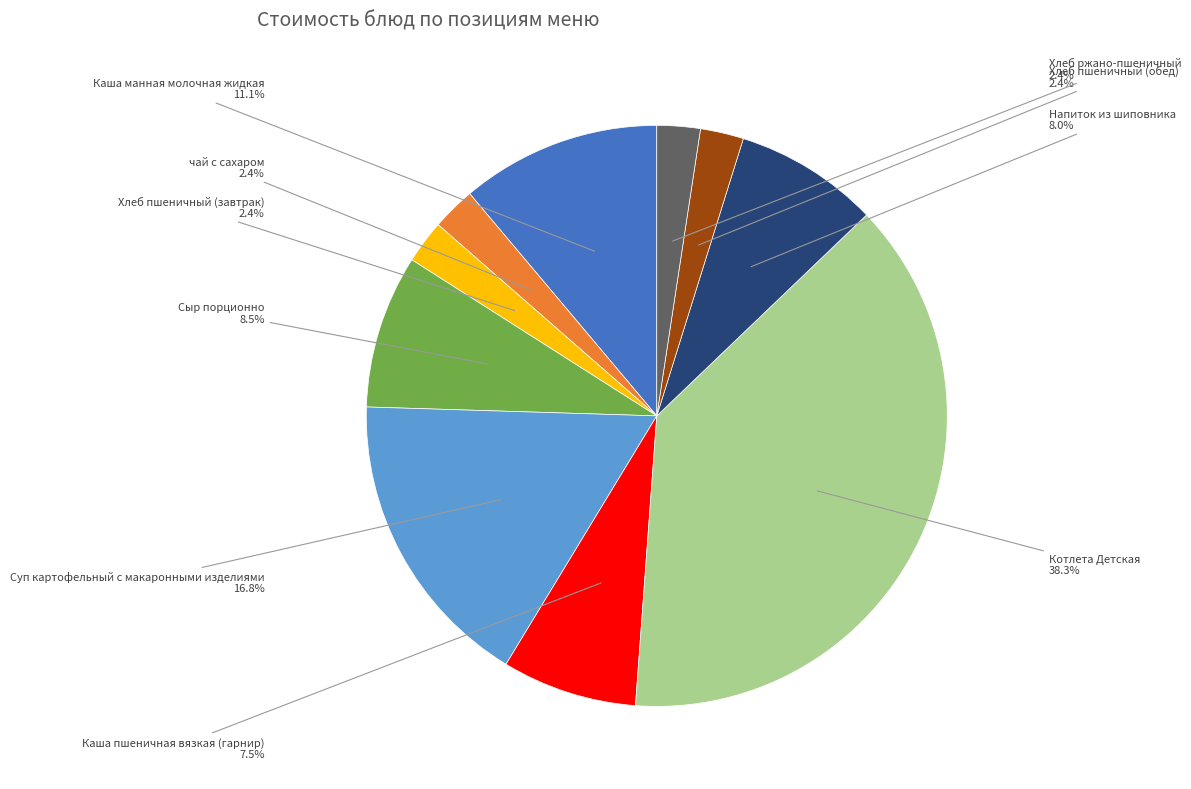

Do Хлеб пшеничный (завтрак) and Каша манная молочная жидкая together represent more than half of the pie?

No